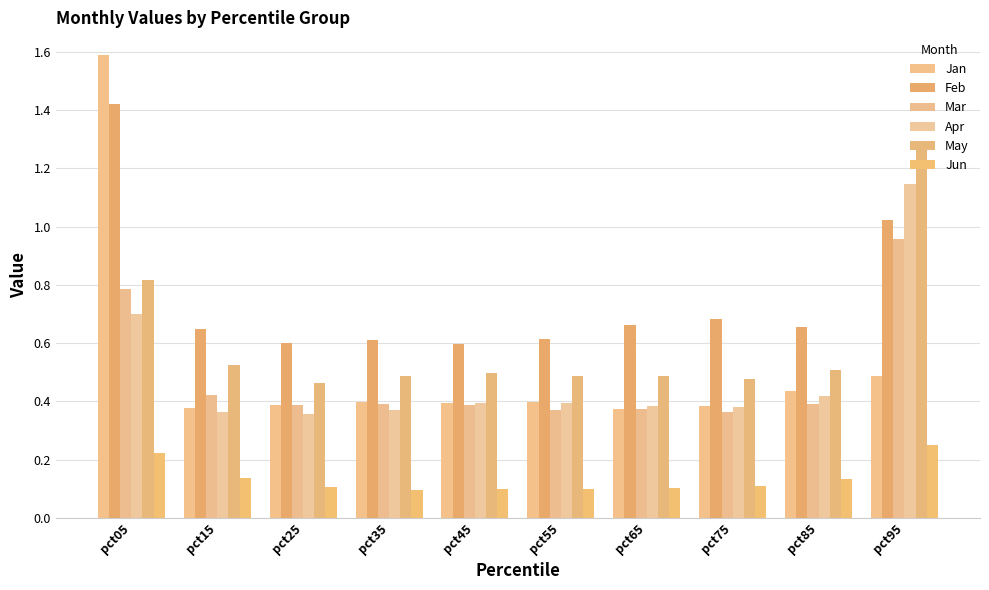

What is the value of the May bar at the 7th from the left?

0.5